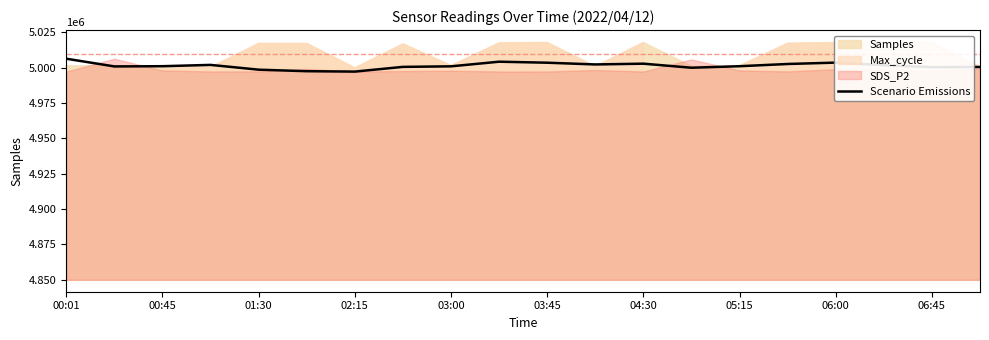

How many data points are less than 5001032?

9